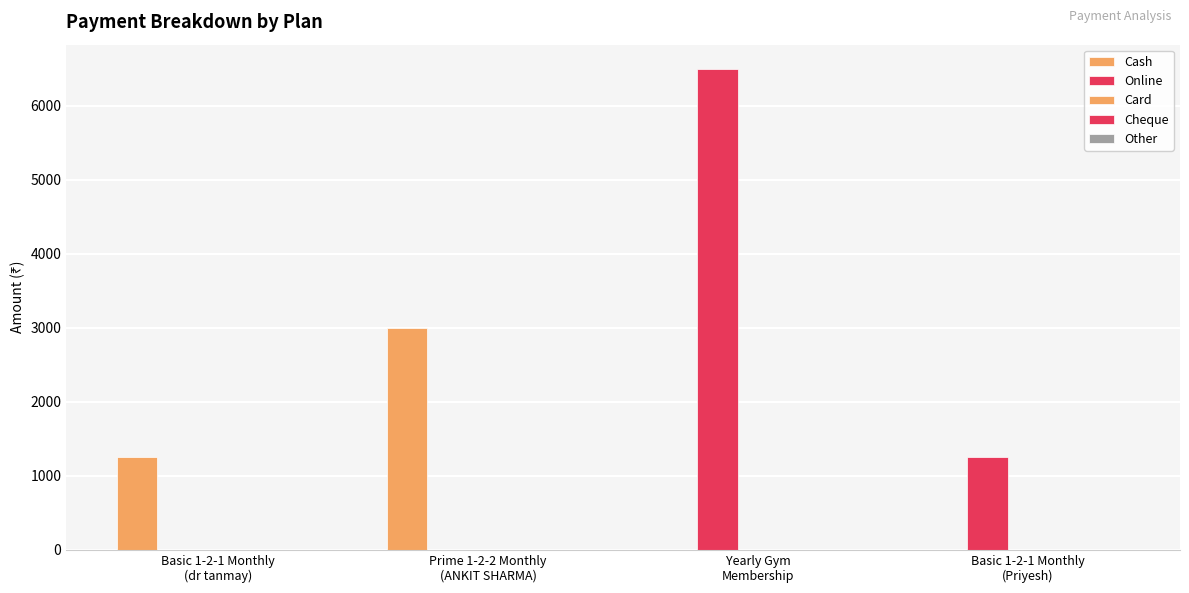

Which category has the lowest value in the Cash series?

Yearly Gym
Membership